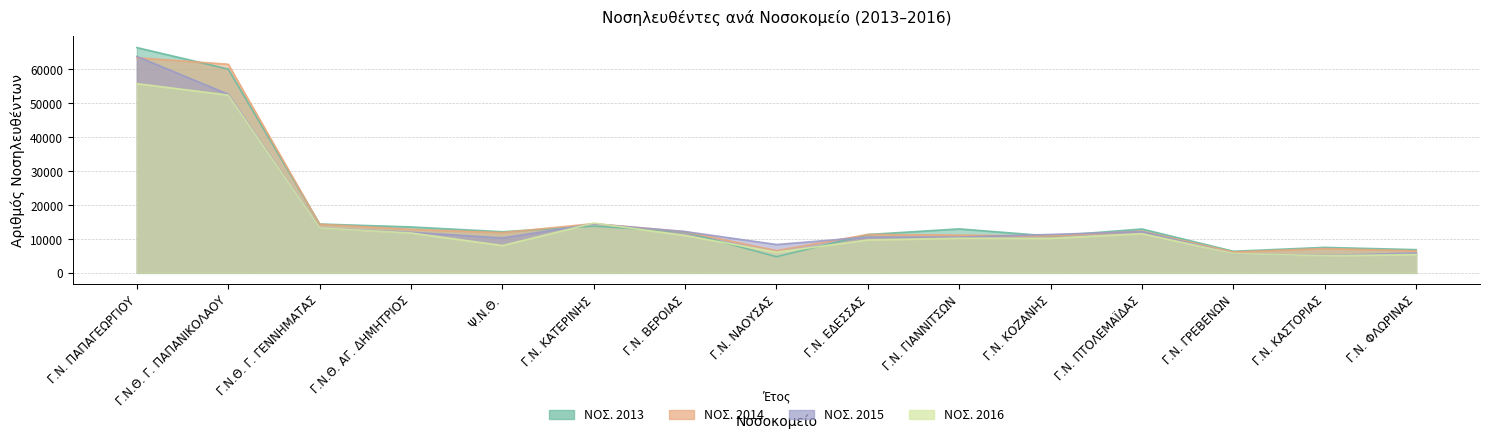

True or false: ΝΟΣ. 2014 has more than 2 interior local peaks.

True